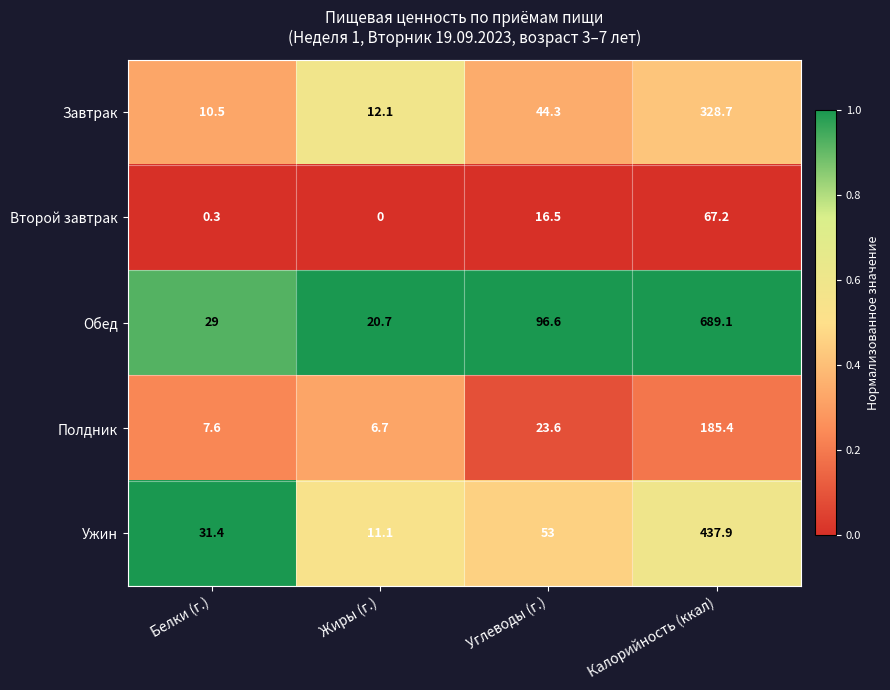

What is the difference between the second highest and minimum values in the Второй завтрак series?

16.5